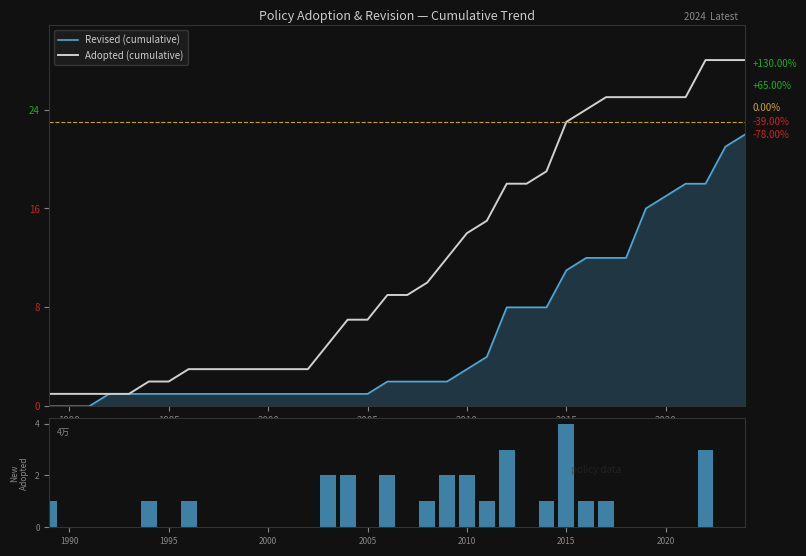

The Adopted (cumulative) series shows 23 at 2015. True or false?

True